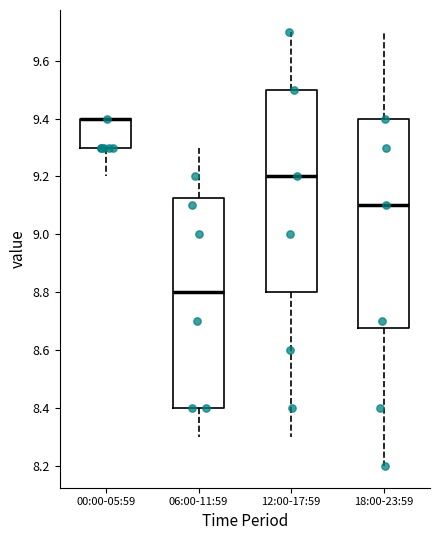

Reading left to right, read every box against the y-axis: the position of its median line, the range the box covers, and the ends of its whiskers. The values are not printed on the chart, so give them approximately, as read against the axis.

00:00-05:59: median 9.40 (drawn on the box's upper edge), box 9.30 to 9.40, whiskers 9.20 to 9.40
06:00-11:59: median 8.80, box 8.40 to 9.12, whiskers 8.30 to 9.30
12:00-17:59: median 9.20, box 8.80 to 9.50, whiskers 8.30 to 9.70
18:00-23:59: median 9.10, box 8.68 to 9.40, whiskers 8.20 to 9.70